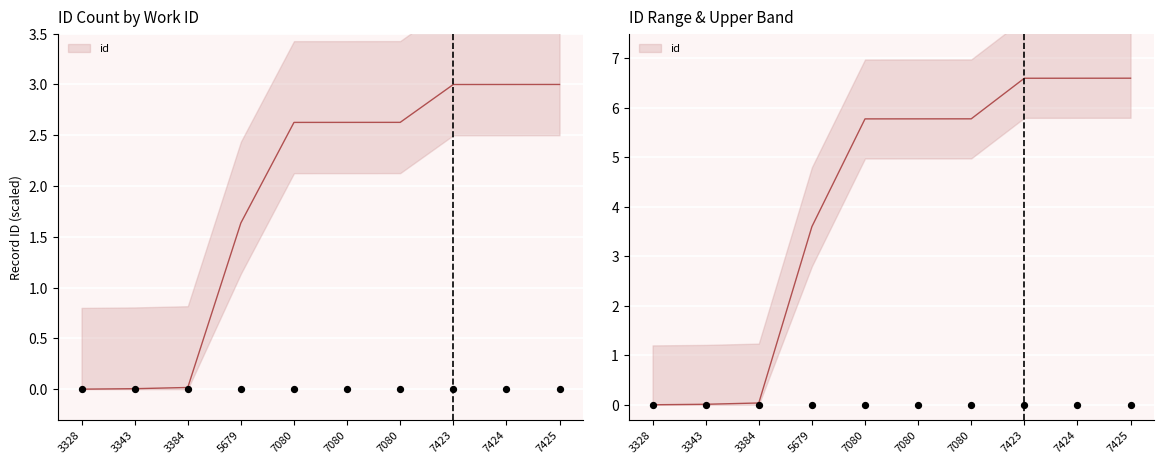

What is the change in value from 5679 to 7080?

+1.0